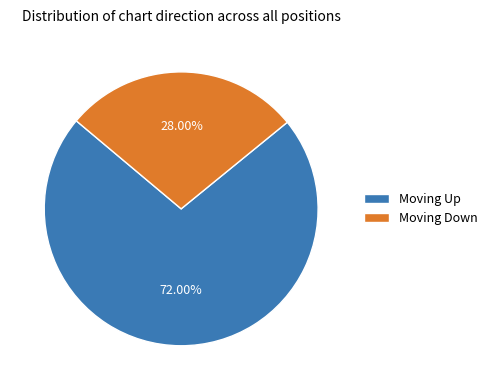

Is the sum of Moving Up and Moving Down greater than half?

Yes